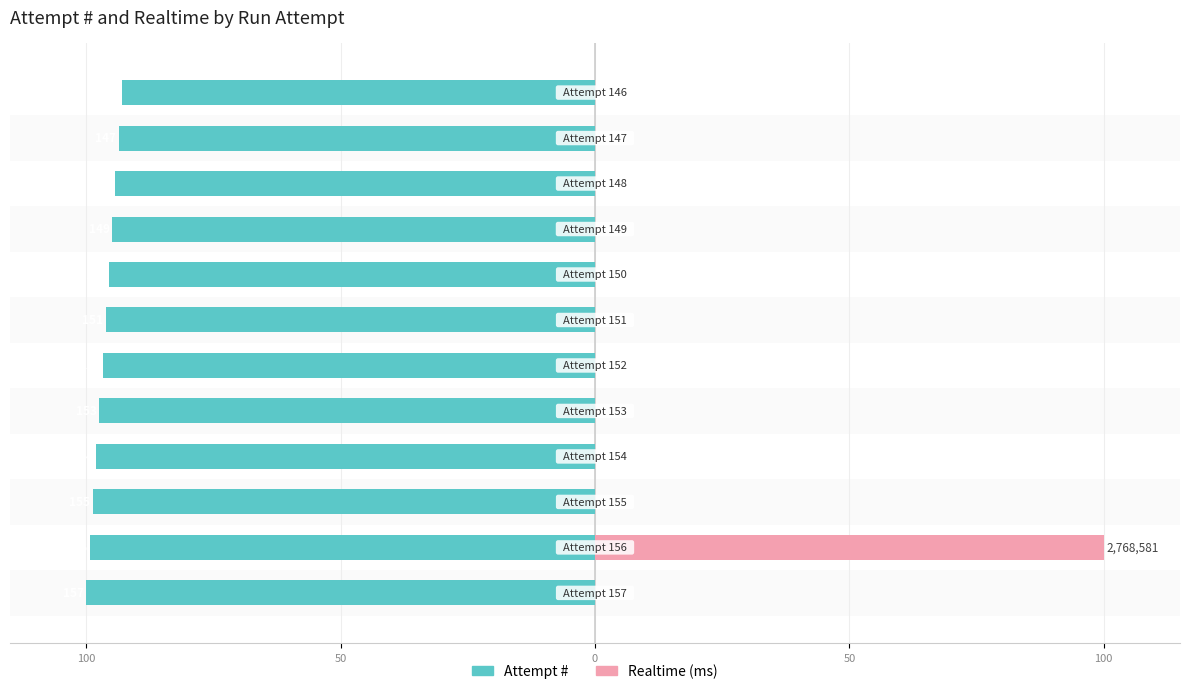

Reading left to right, transcribe all the data shown in this chart.

Attempt #: -100.0	-99.4	-98.7	-98.1	-97.5	-96.8	-96.2	-95.5	-94.9	-94.3	-93.6	-93.0
Realtime (ms): 0.0	100.0	0.0	0.0	0.0	0.0	0.0	0.0	0.0	0.0	0.0	0.0